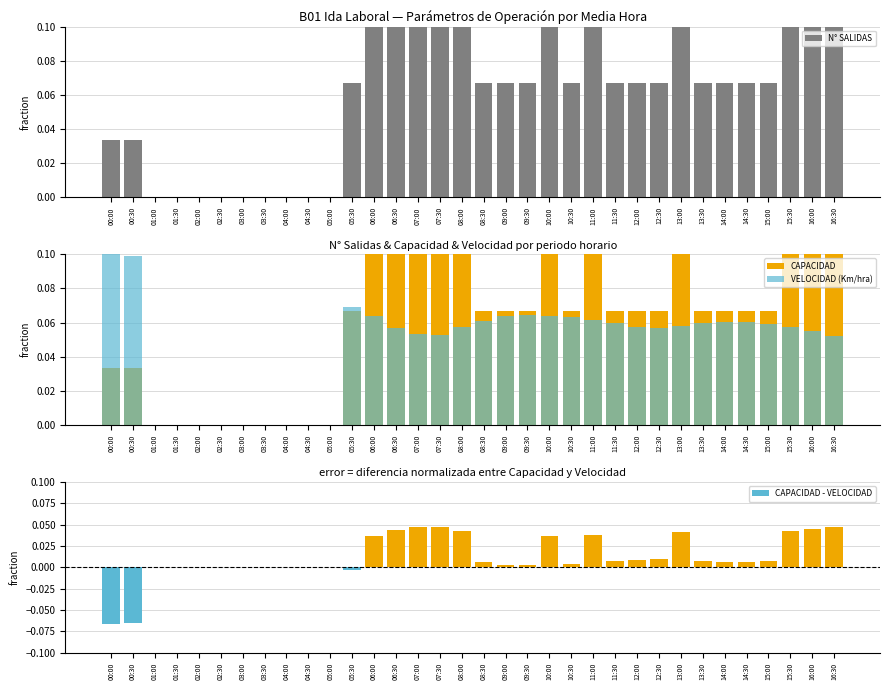

At 06:30, list the series in order from largest to smallest.

N° SALIDAS, CAPACIDAD, VELOCIDAD (Km/hra), CAPACIDAD - VELOCIDAD